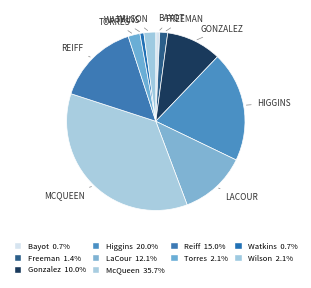

Count the number of slices in the pie.

10